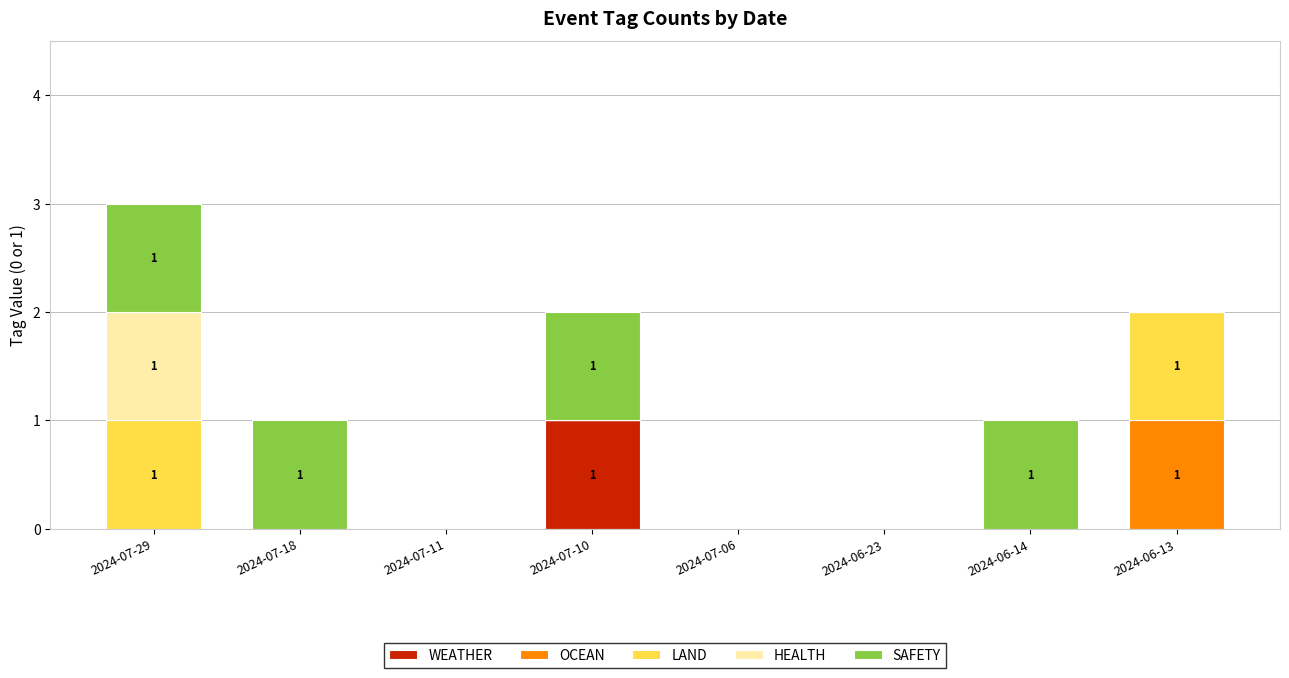

At which category is the sum across all series the highest?

2024-07-29